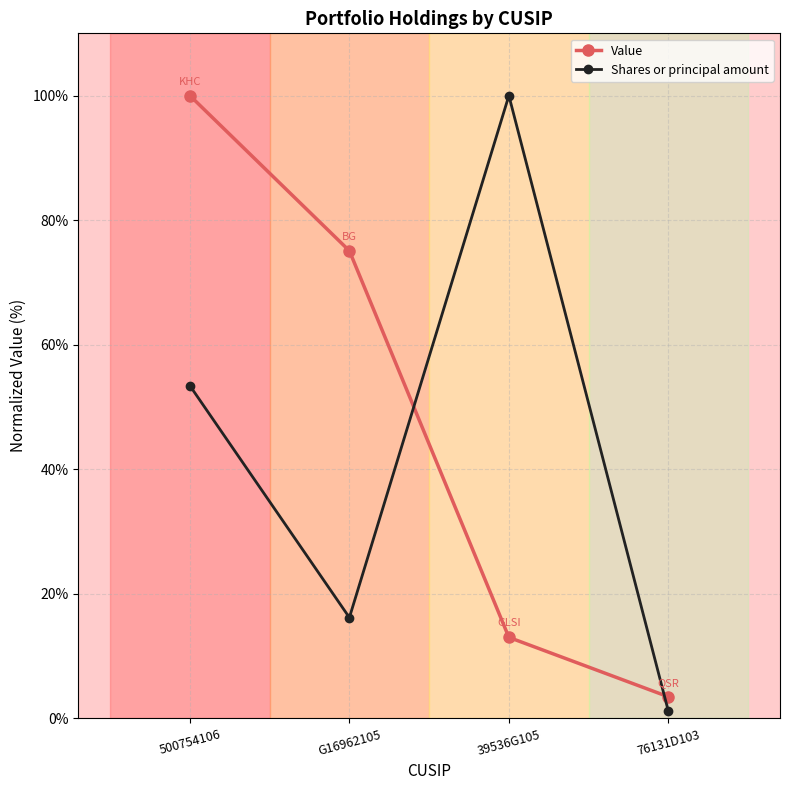

At which category does the chart reach its minimum across all series?

76131D103